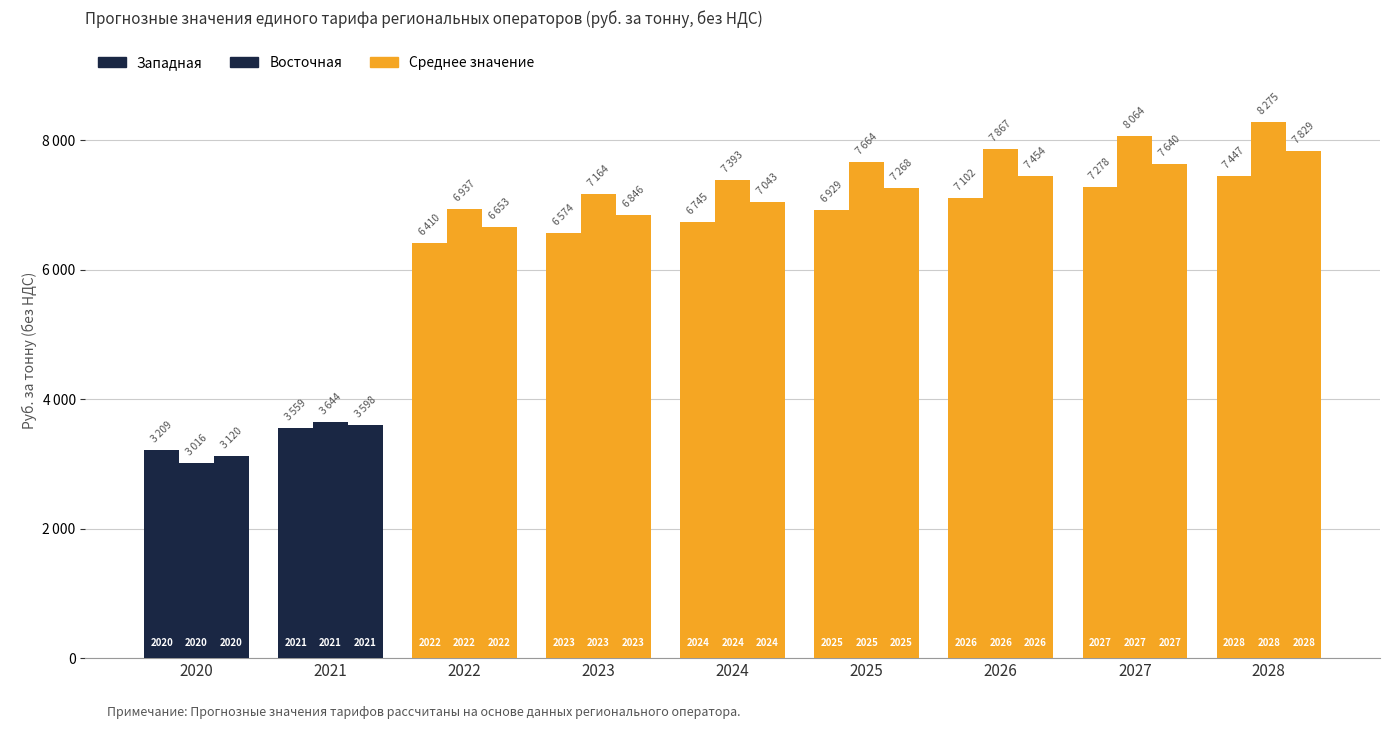

At how many categories does at least one series exceed 8232?

1